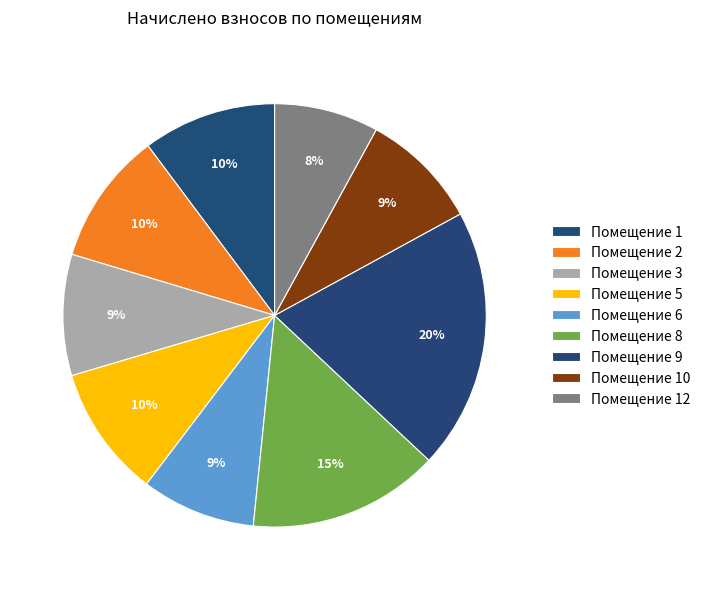

Count the number of slices in the pie.

9